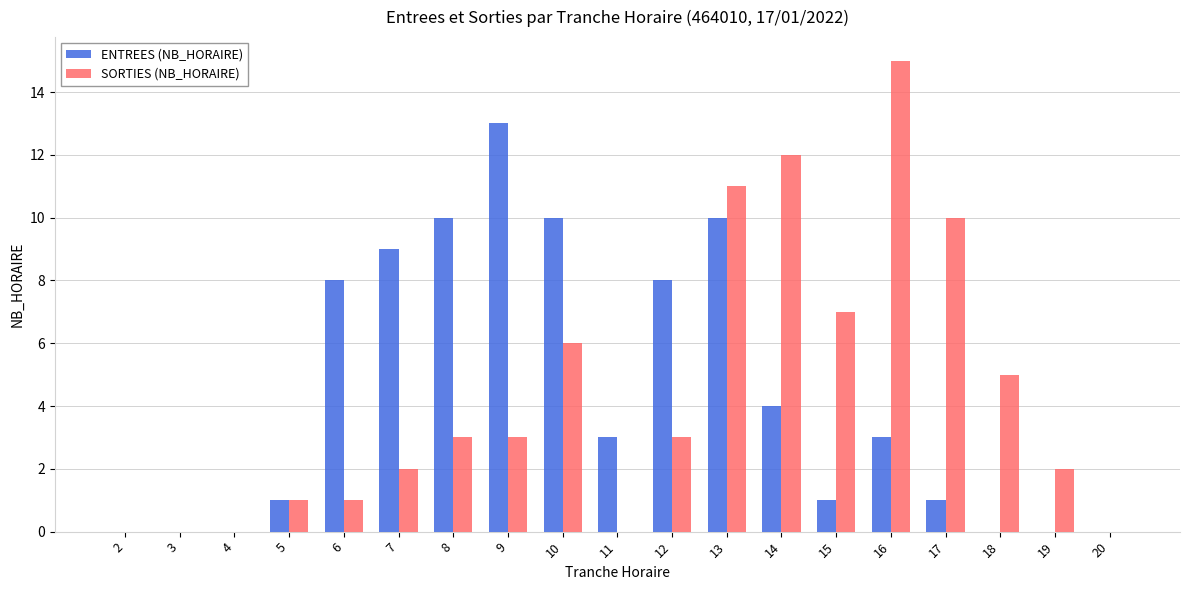

What is the average value of the ENTREES (NB_HORAIRE) series?

4